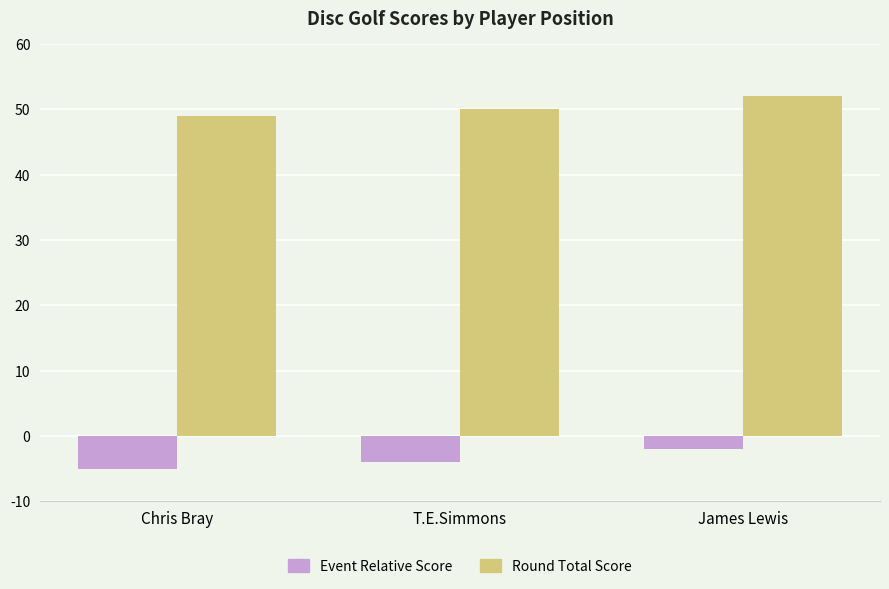

What is the total value across all series at James Lewis?

50